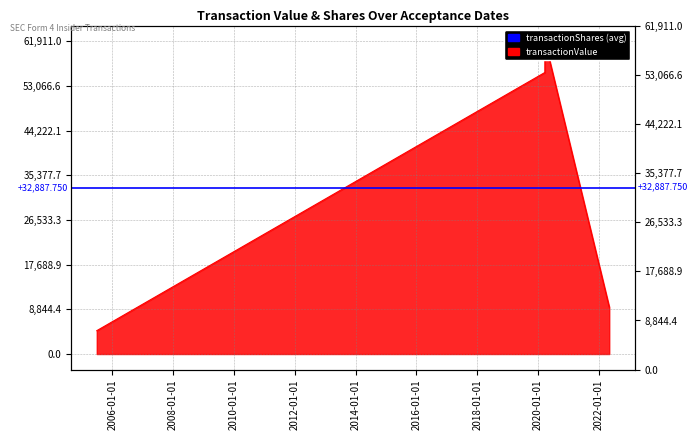

True or false: transactionShares and transactionValue intersect in this chart.

False